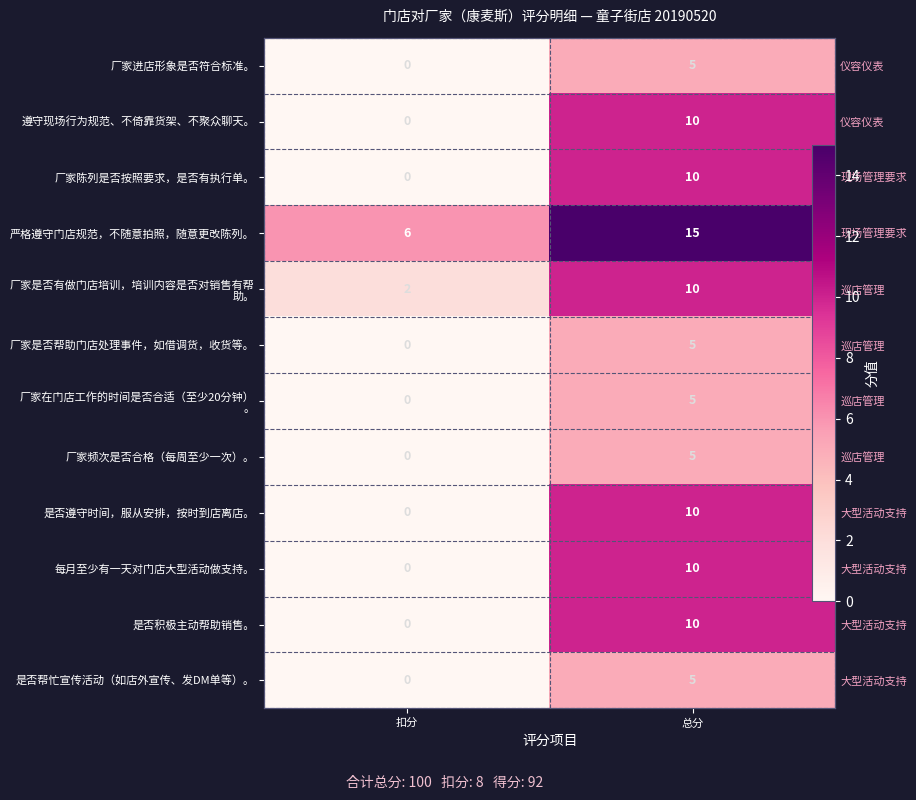

What is the difference between the maximum and minimum values in the 厂家是否有做门店培训，培训内容是否对销售有帮 助。 series?

8